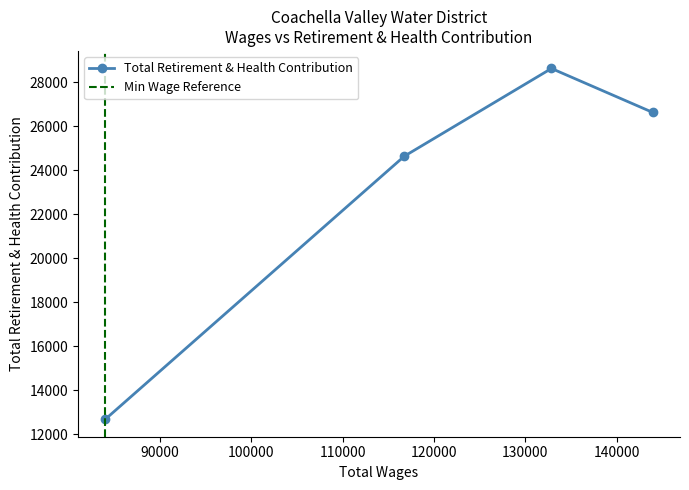

How many points are higher than both their immediate neighbors (excluding endpoints)?

1